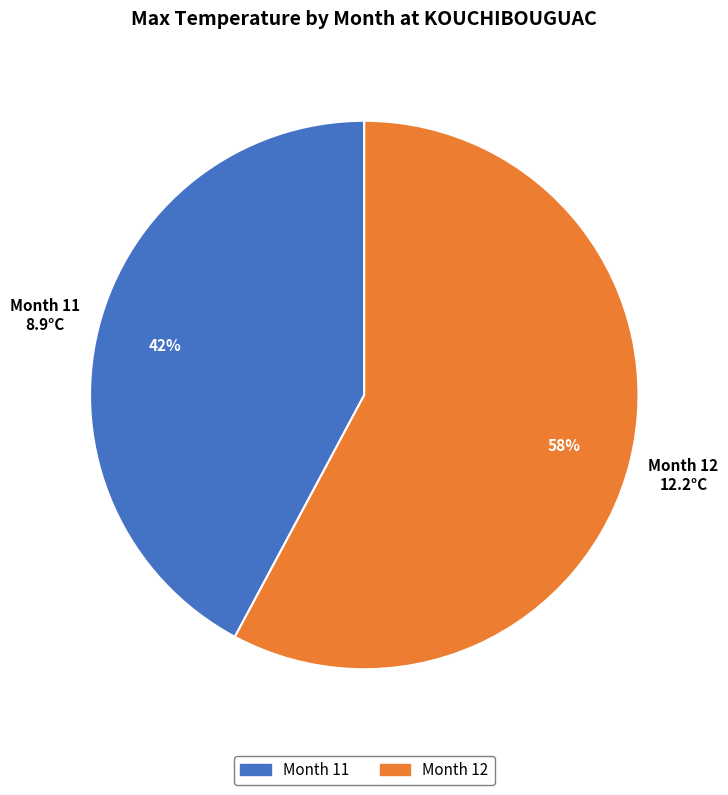

How many slices are in this pie chart?

2